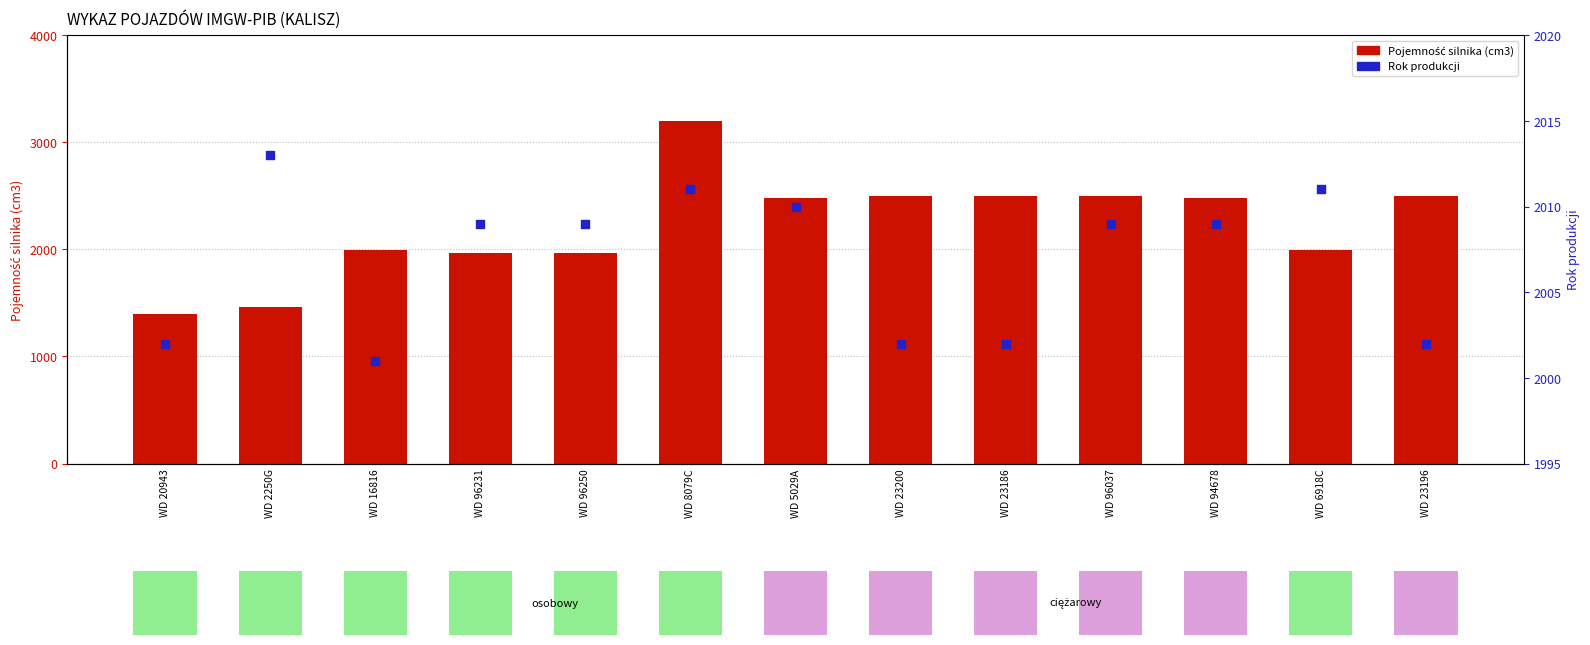

Which series contains the lowest Y value?

Pojemność silnika (cm3)